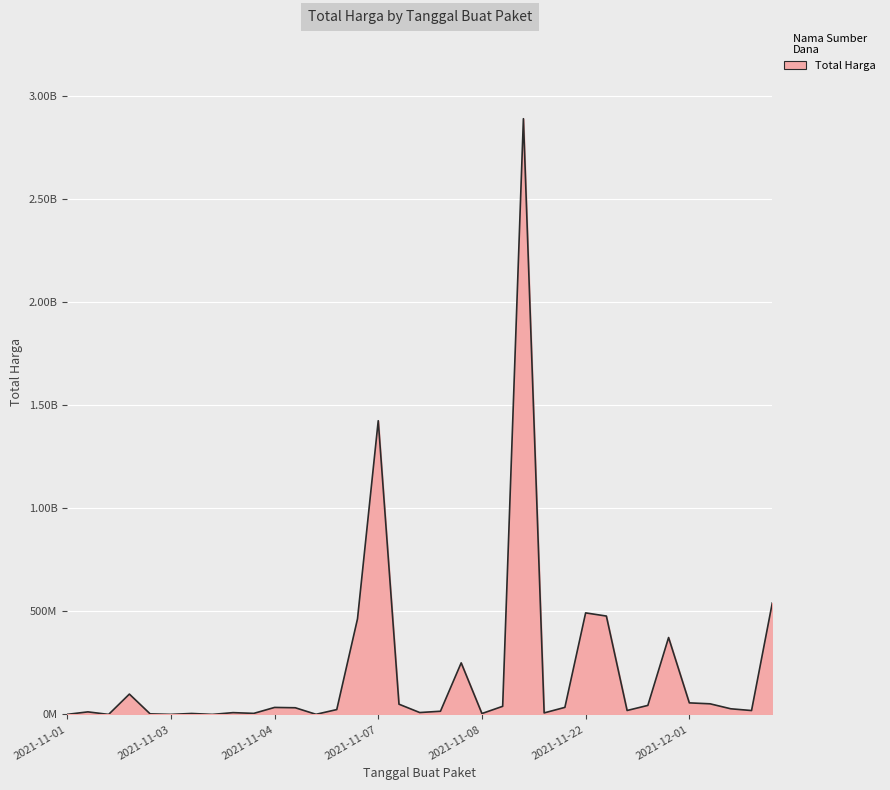

Does the chart have visible grid lines?

Yes